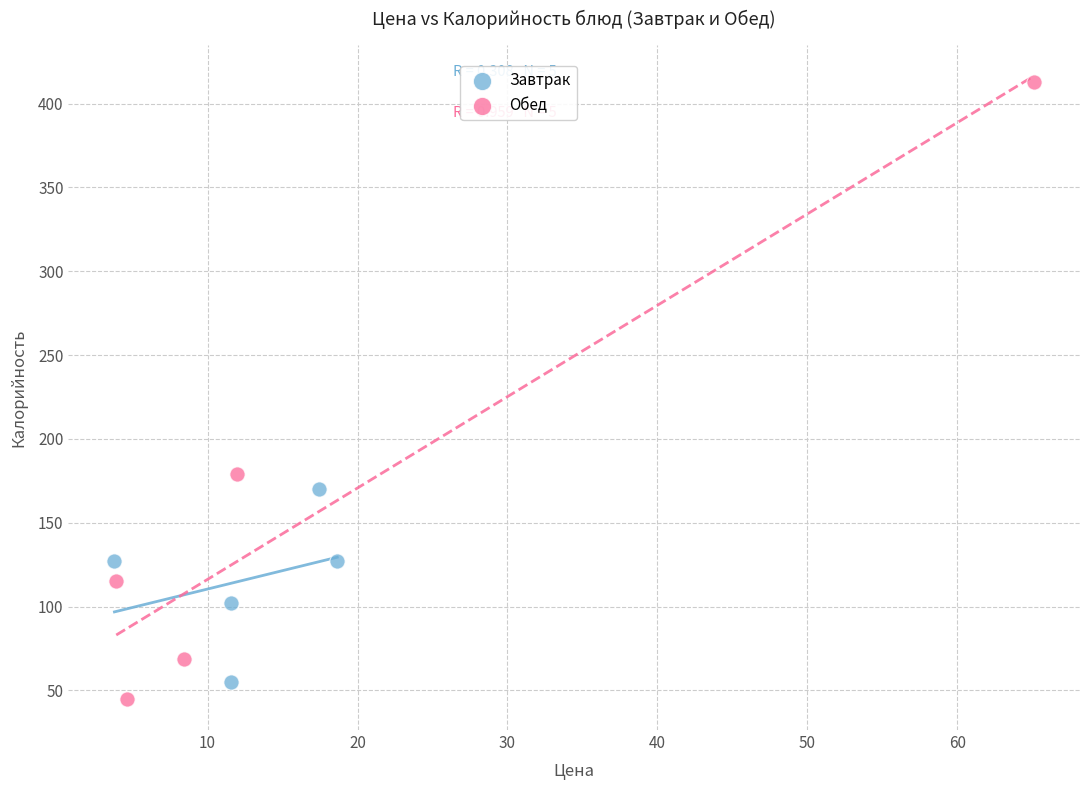

Which series contains the lowest Y value?

Обед